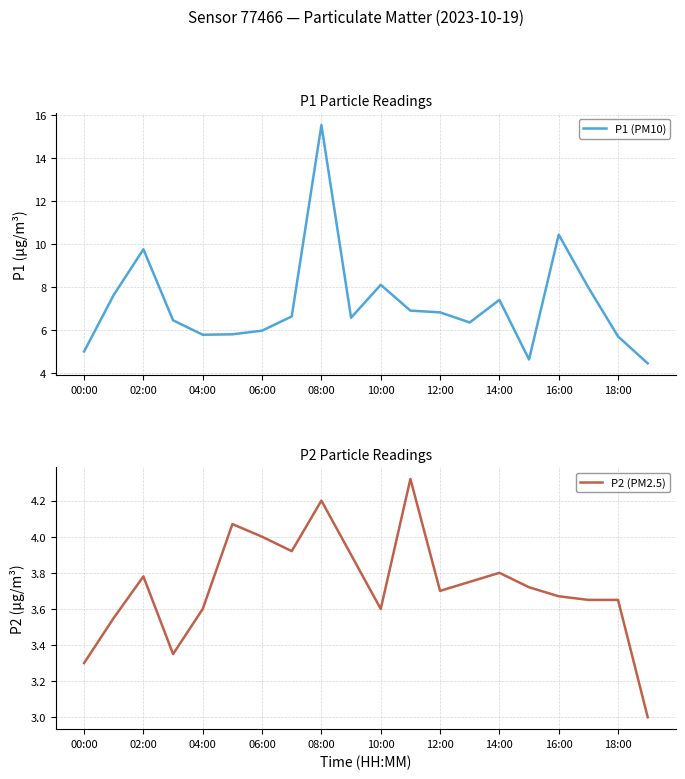

Reading right to left, transcribe all the data shown in this chart.

P1 (PM10): 4.5	5.7	8.0	10.4	4.6	7.4	6.3	6.8	6.9	8.1	6.6	15.5	6.6	6.0	5.8	5.8	6.5	9.8	7.6	5.0
P2 (PM2.5): 3.0	3.6	3.6	3.7	3.7	3.8	3.8	3.7	4.3	3.6	3.9	4.2	3.9	4.0	4.1	3.6	3.4	3.8	3.5	3.3